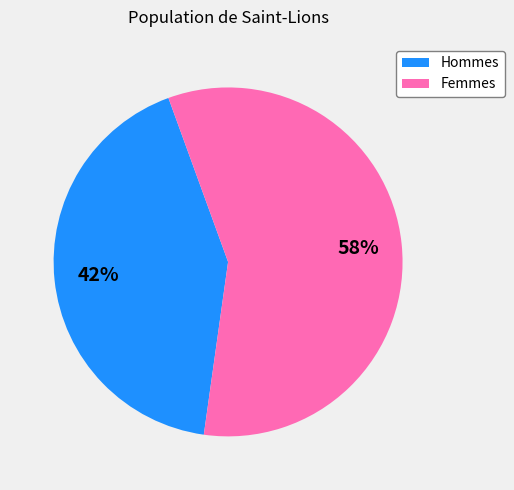

To the nearest percent, what is the difference between the largest and smallest slice percentages?

16%